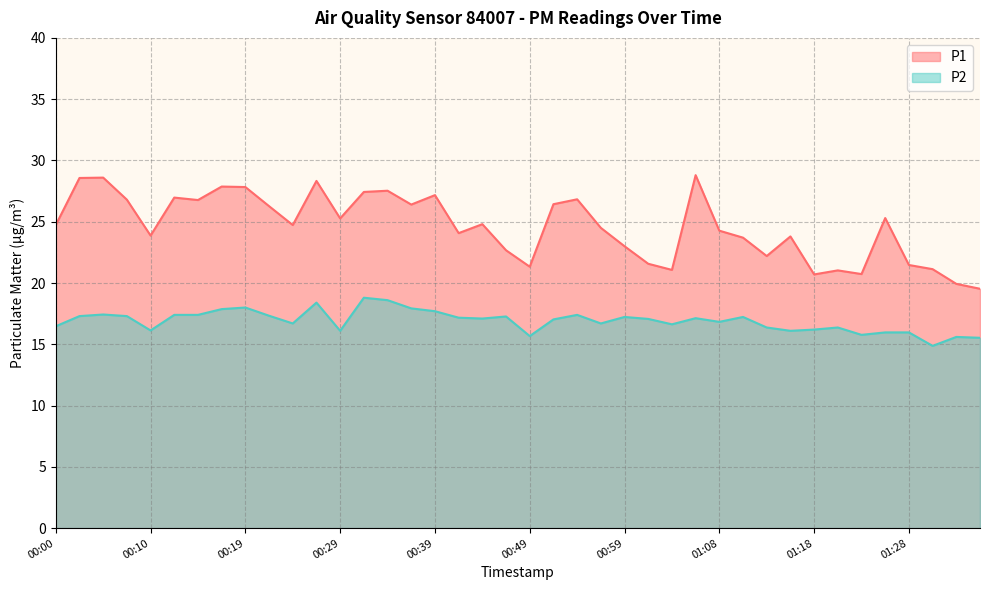

List the series in order of their peak value, highest first.

P1, P2